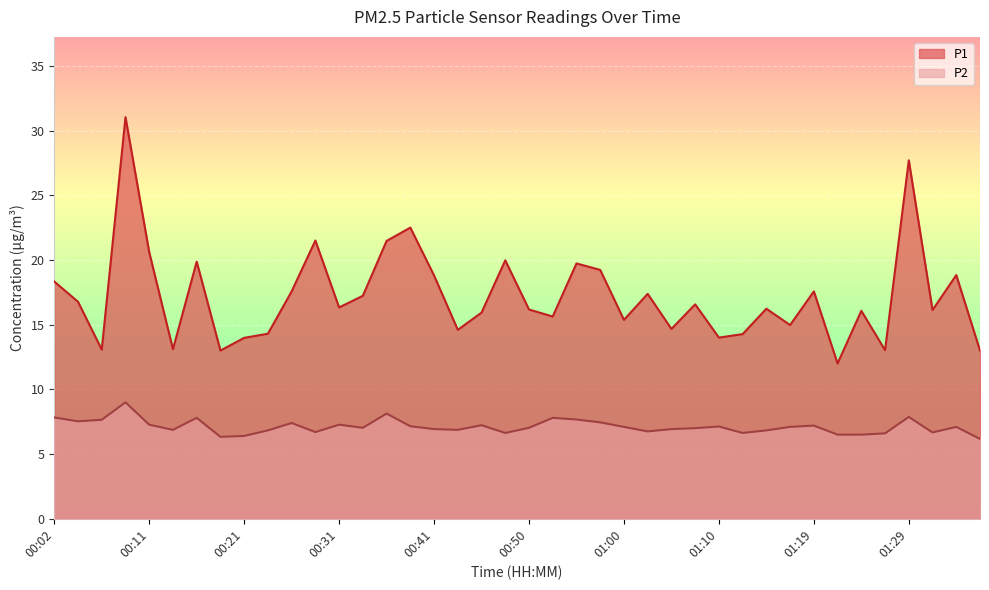

True or false: P2 has a value of 7.3 at 00:31.

True